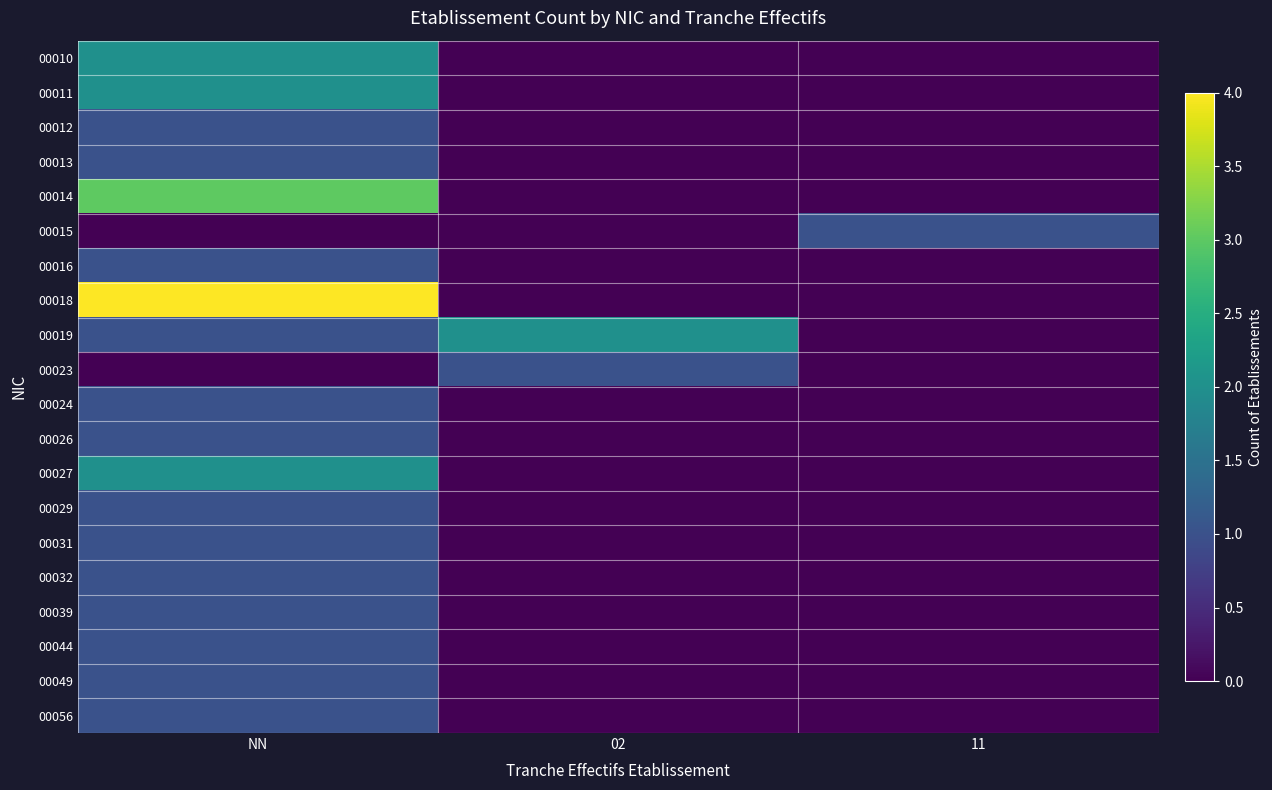

Reading left to right, transcribe all the data shown in this chart.

00010: NN=2	02=0	11=0
00011: NN=2	02=0	11=0
00012: NN=1	02=0	11=0
00013: NN=1	02=0	11=0
00014: NN=3	02=0	11=0
00015: NN=0	02=0	11=1
00016: NN=1	02=0	11=0
00018: NN=4	02=0	11=0
00019: NN=1	02=2	11=0
00023: NN=0	02=1	11=0
00024: NN=1	02=0	11=0
00026: NN=1	02=0	11=0
00027: NN=2	02=0	11=0
00029: NN=1	02=0	11=0
00031: NN=1	02=0	11=0
00032: NN=1	02=0	11=0
00039: NN=1	02=0	11=0
00044: NN=1	02=0	11=0
00049: NN=1	02=0	11=0
00056: NN=1	02=0	11=0